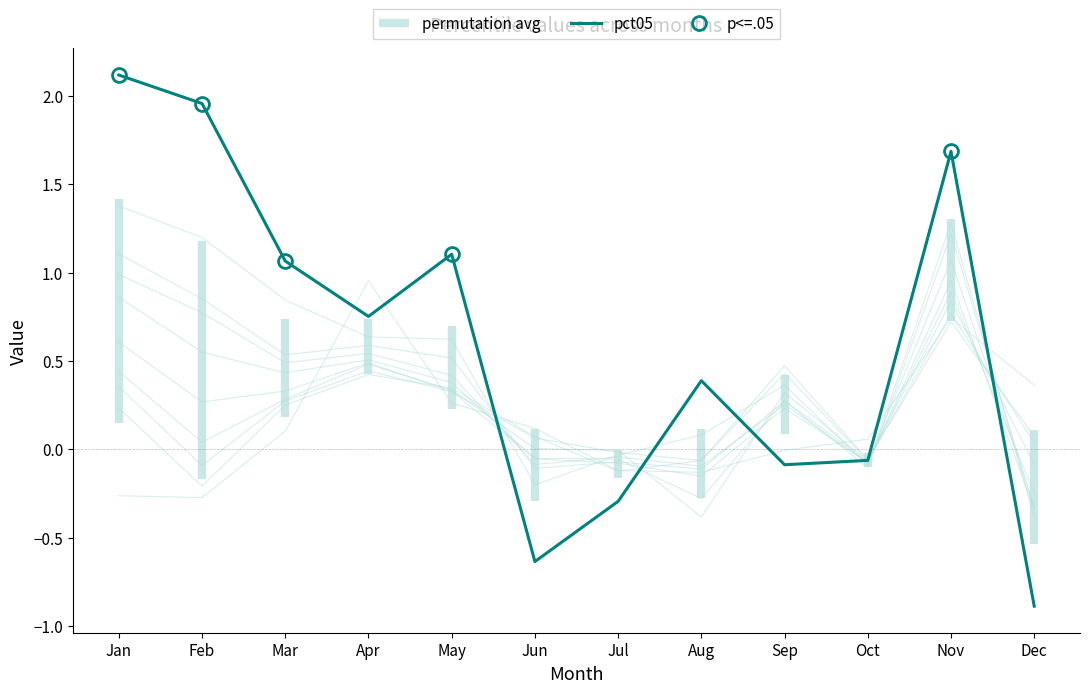

The chart shows a value of 0.9 at Nov. True or false?

False